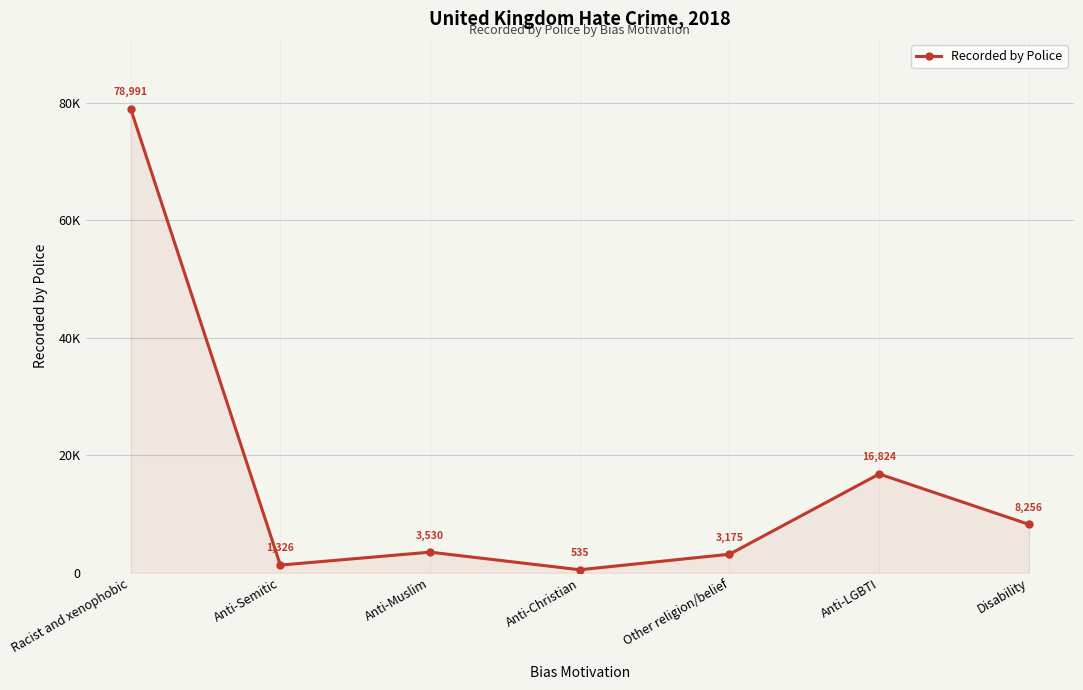

Where does the data first go above 3530?

Racist and xenophobic